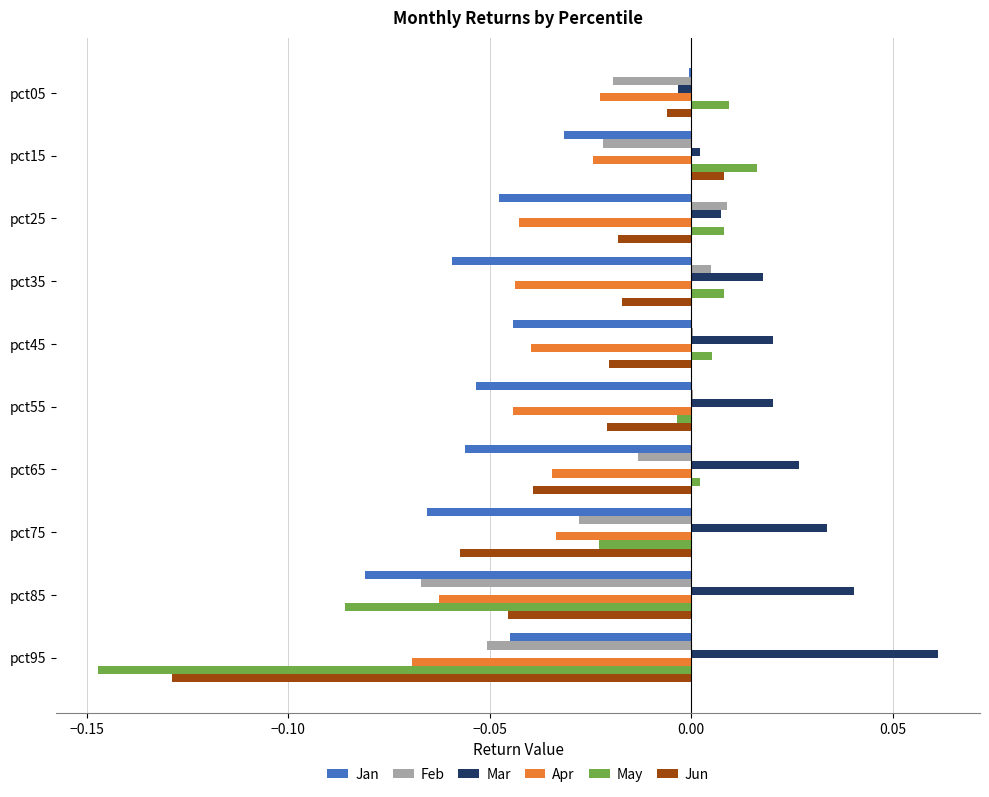

True or false: May has a value of -0.0 at pct75.

True